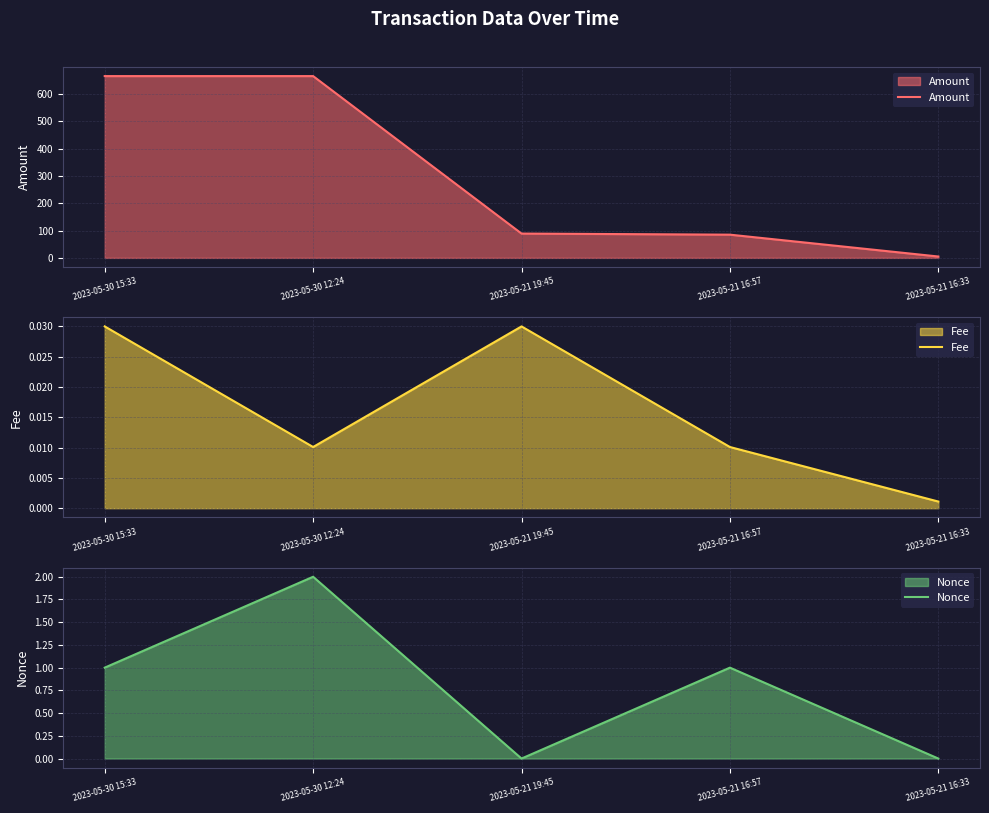

What position from the left is 2023-05-21 16:57?

4